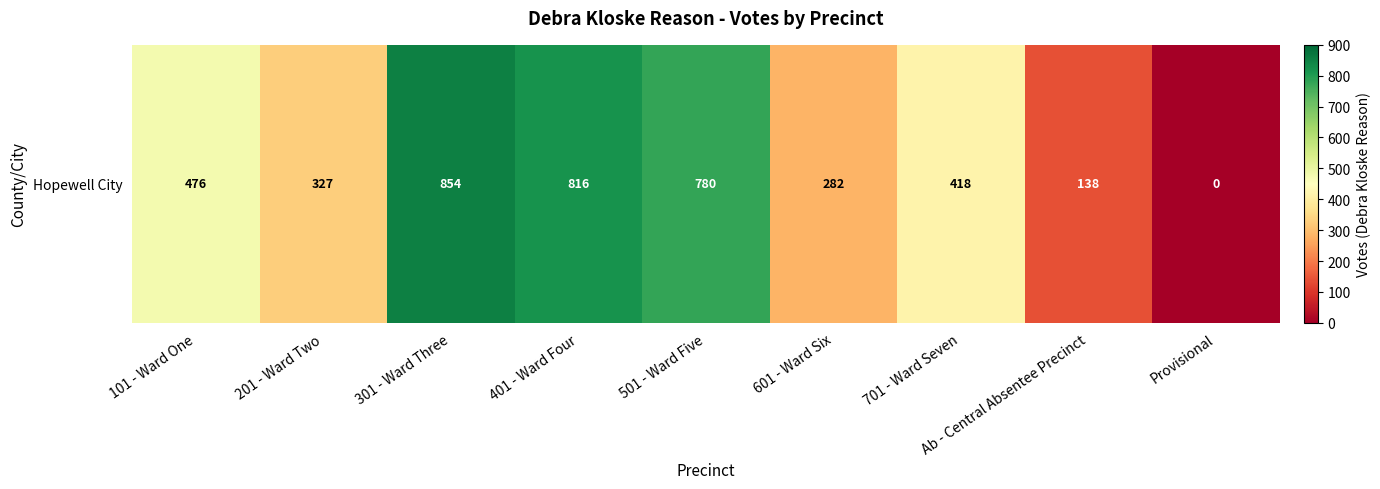

What is the sum of all values?

4091